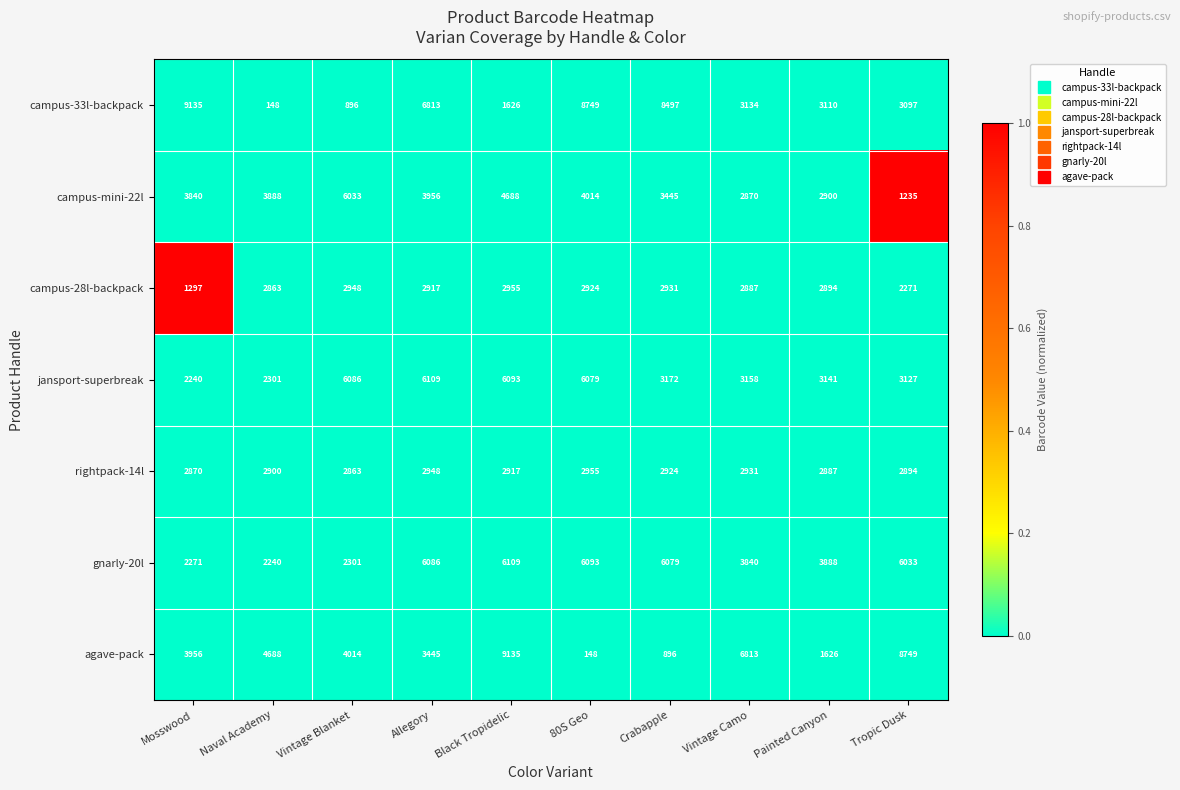

Is it true that gnarly-20l equals 3840 at Vintage Camo?

True